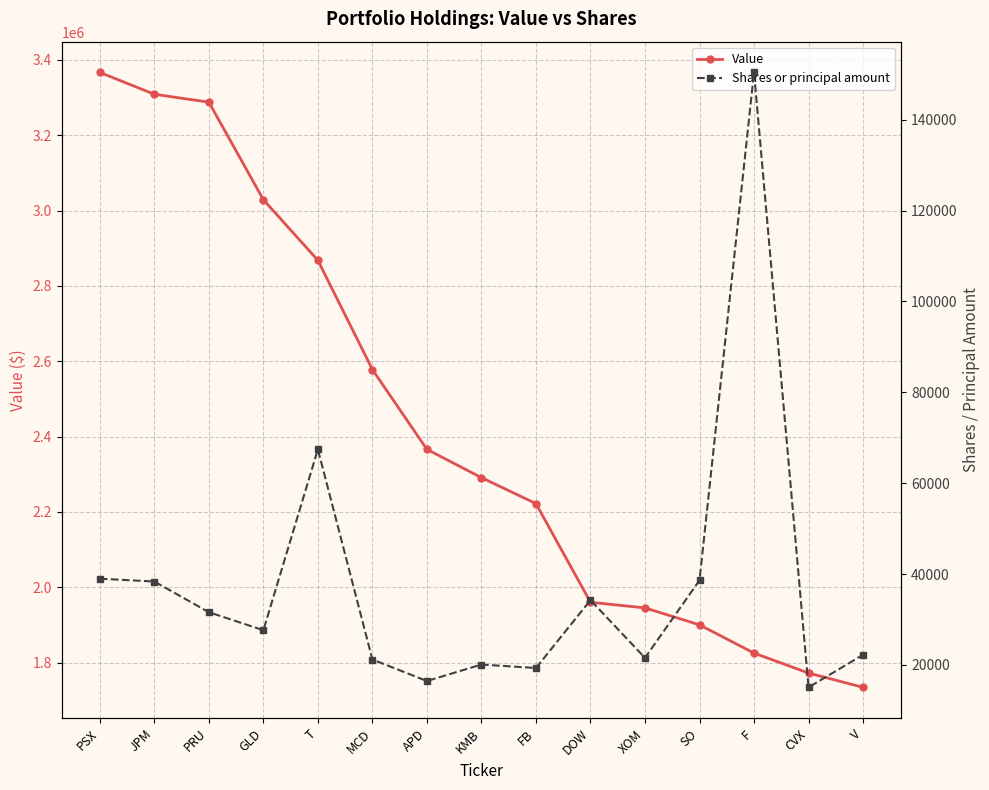

What is the total value across all series at DOW?

1994257